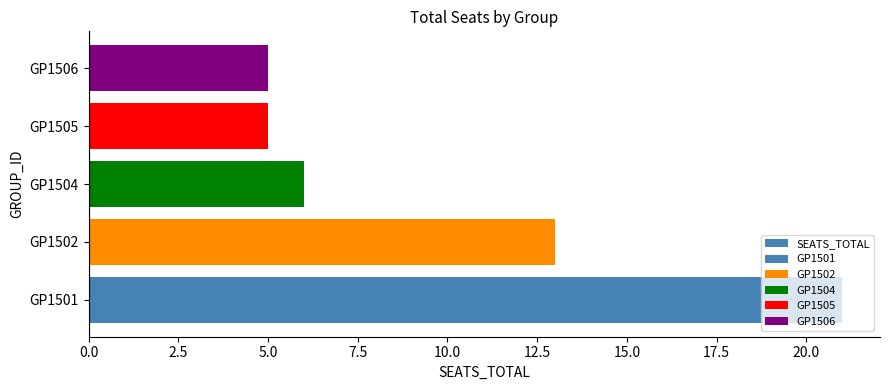

What is the difference between the second highest and minimum values?

8